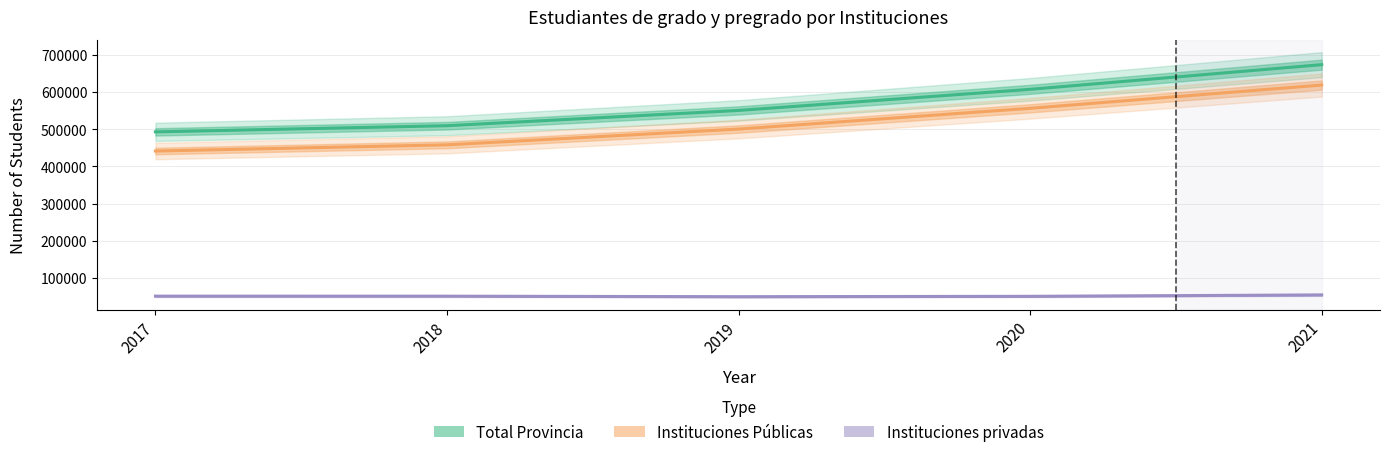

The value of Instituciones privadas at 2019 is 50038. True or false?

True